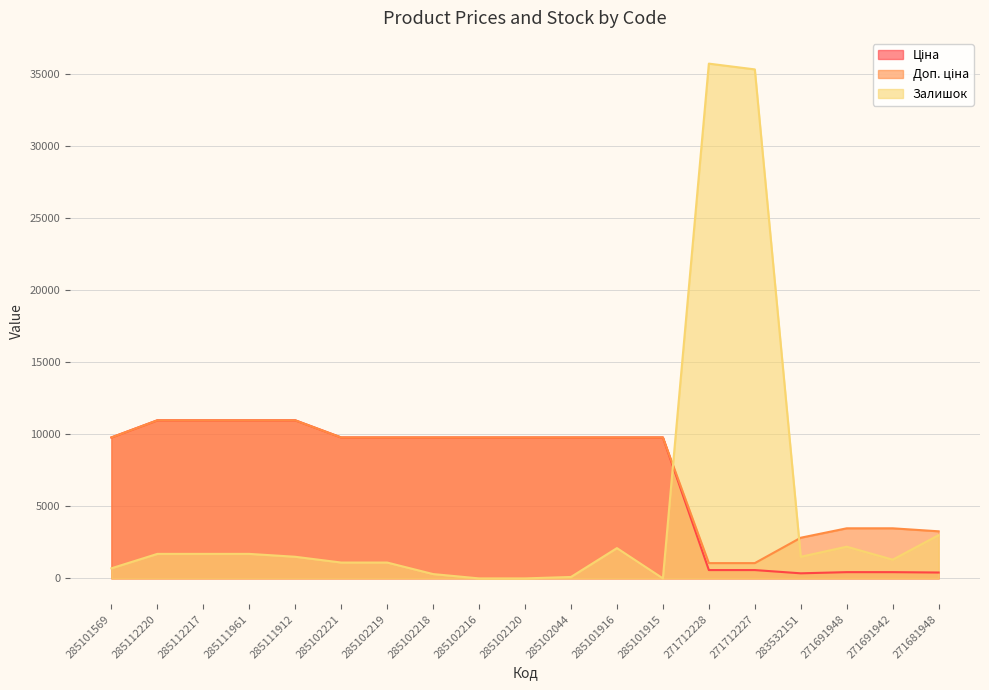

Rank the categories by Доп. ціна value from lowest to highest.

271712228, 271712227, 283532151, 271681948, 271691948, 271691942, 285101569, 285102221, 285102219, 285102218, 285102216, 285102120, 285102044, 285101916, 285101915, 285112220, 285112217, 285111961, 285111912